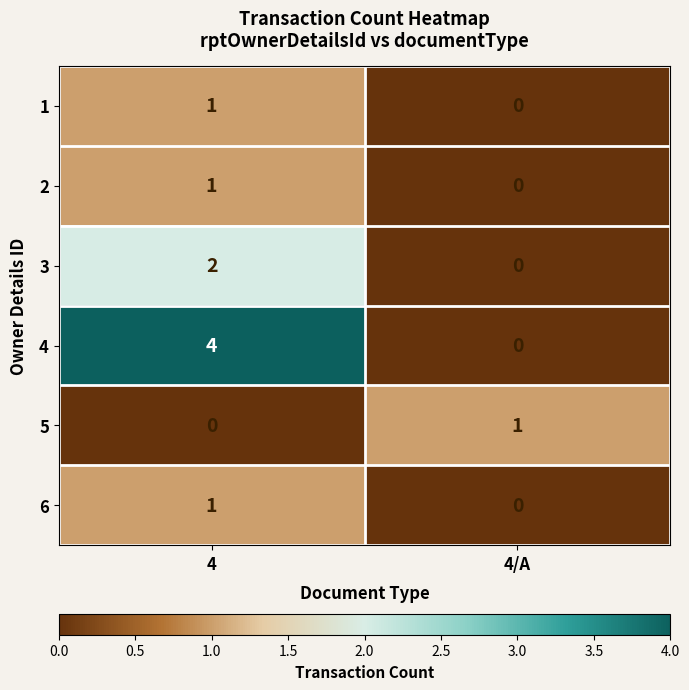

Read the 4 value at 4.

4